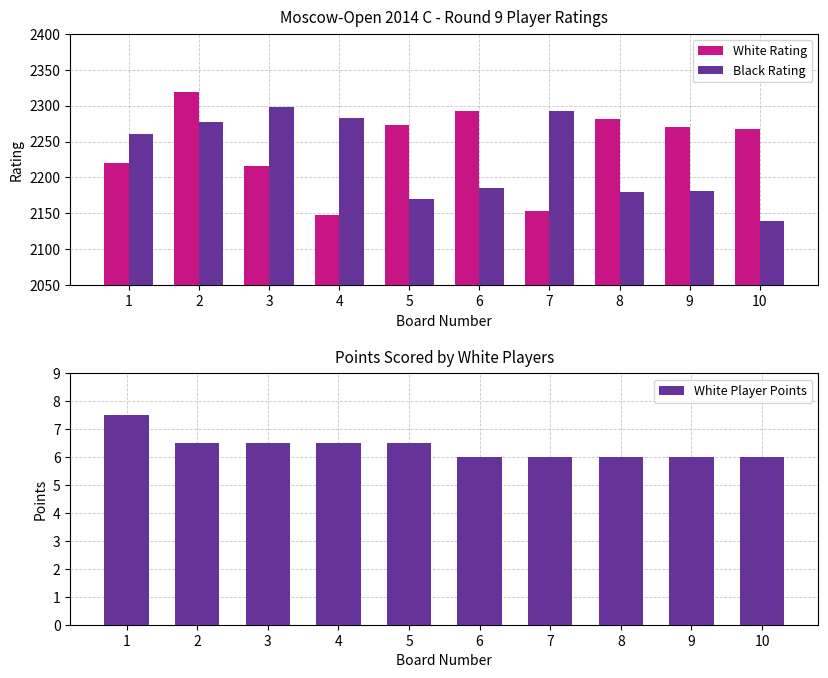

What are all the series names shown in the legend?

White Rating, Black Rating, White Player Points